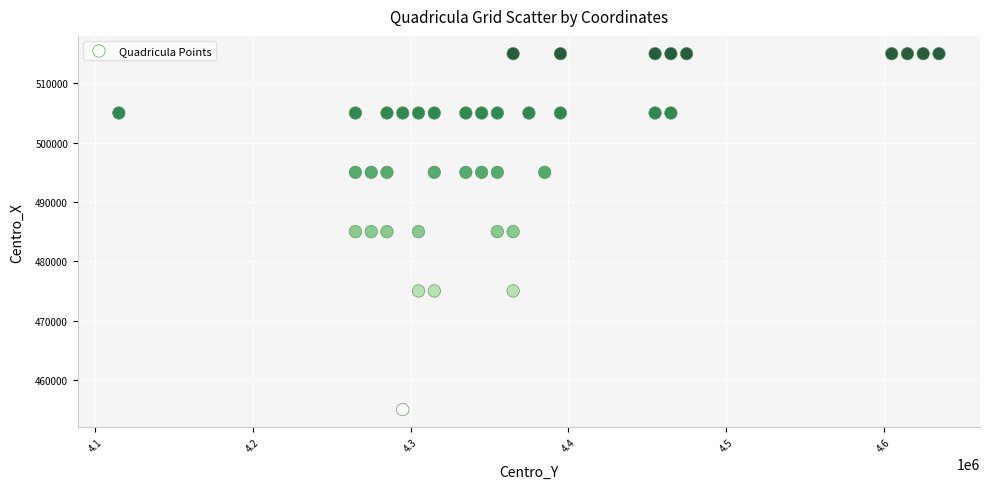

What is the range of X values (max minus min)?

520000